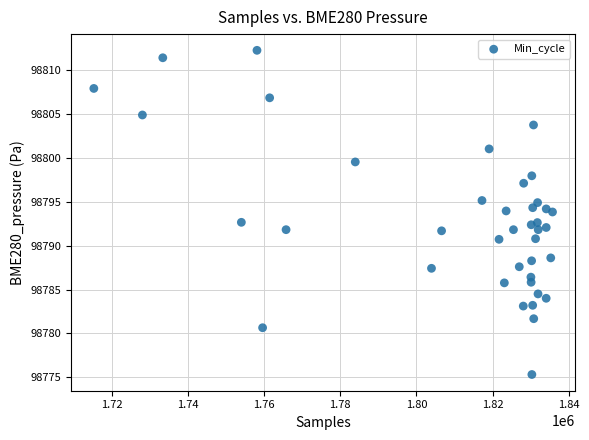

What is the range of Y values (max minus min)?

37.0